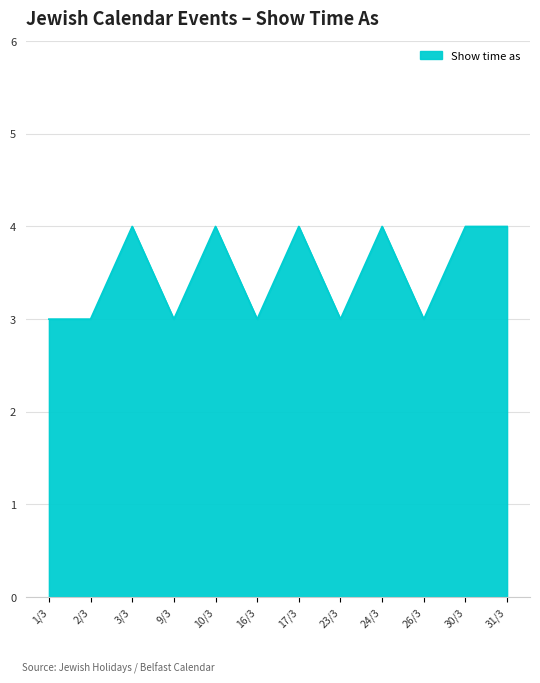

Reading right to left, extract all data points from this chart.

4	4	3	4	3	4	3	4	3	4	3	3